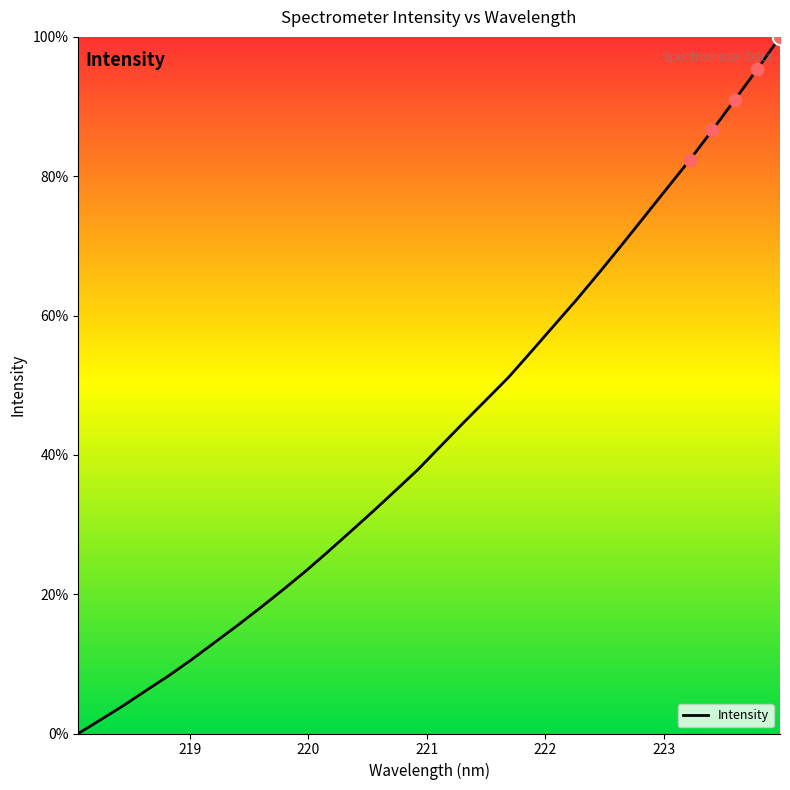

What is the greatest value displayed?

100.0